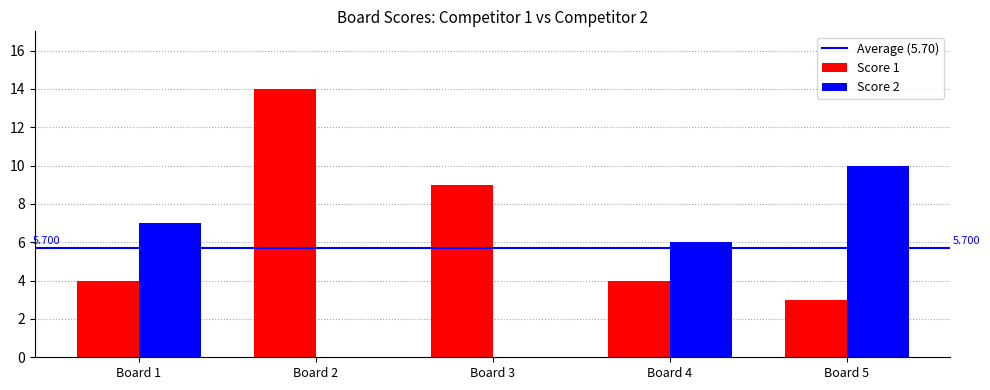

Which category has the highest value in the Score 2 series?

Board 5